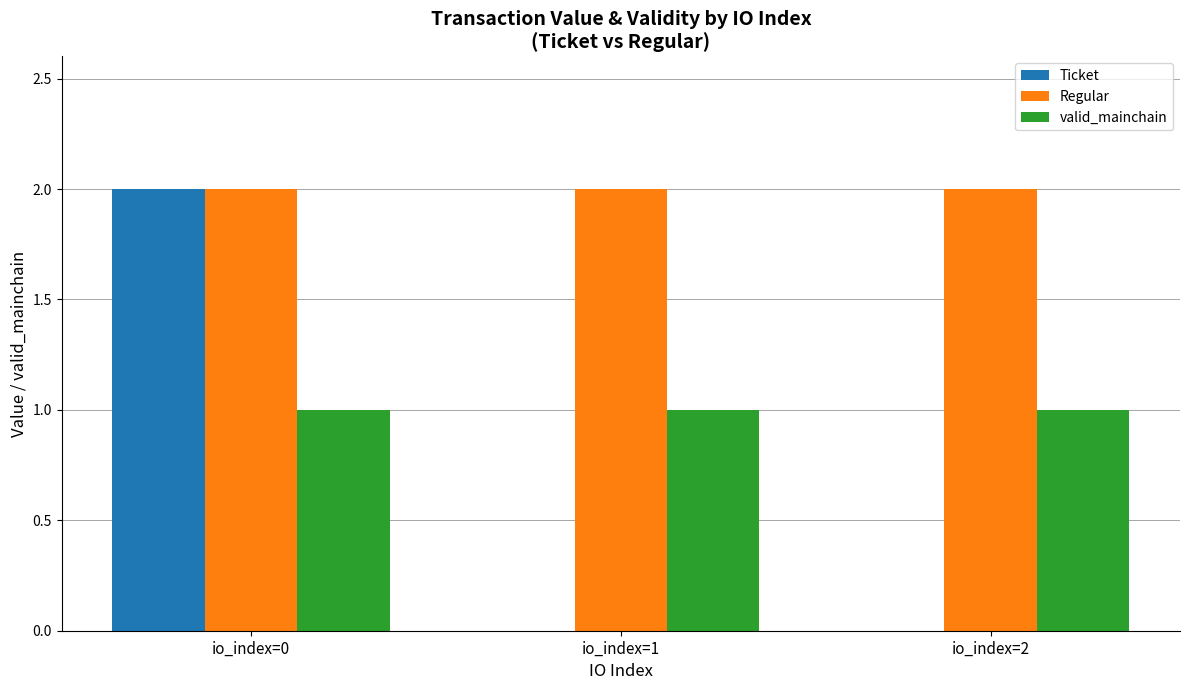

Which category has the highest value in the Ticket series?

io_index=0